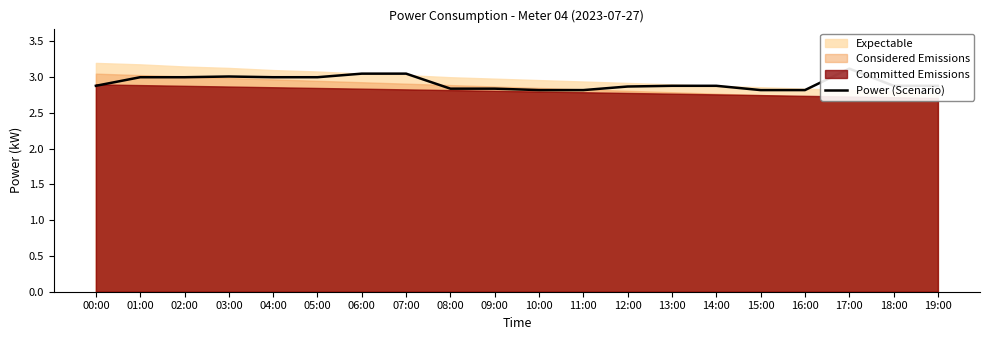

Rank the categories by value from highest to lowest.

17:00, 06:00, 07:00, 03:00, 01:00, 02:00, 04:00, 05:00, 00:00, 13:00, 14:00, 18:00, 19:00, 12:00, 08:00, 09:00, 10:00, 11:00, 15:00, 16:00